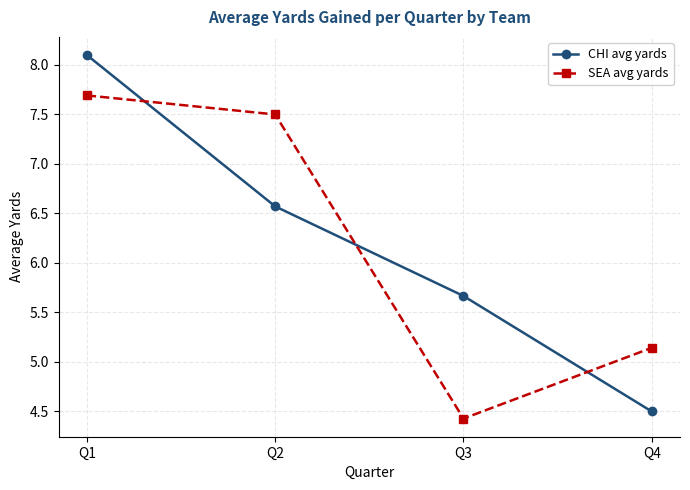

At how many categories does at least one series exceed 5?

4